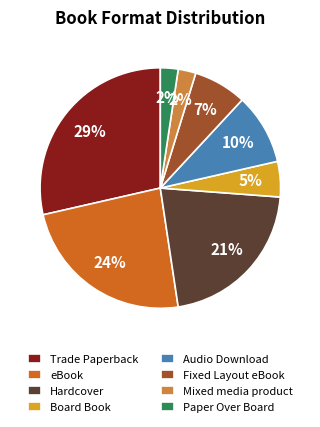

Does any single category account for the majority?

No